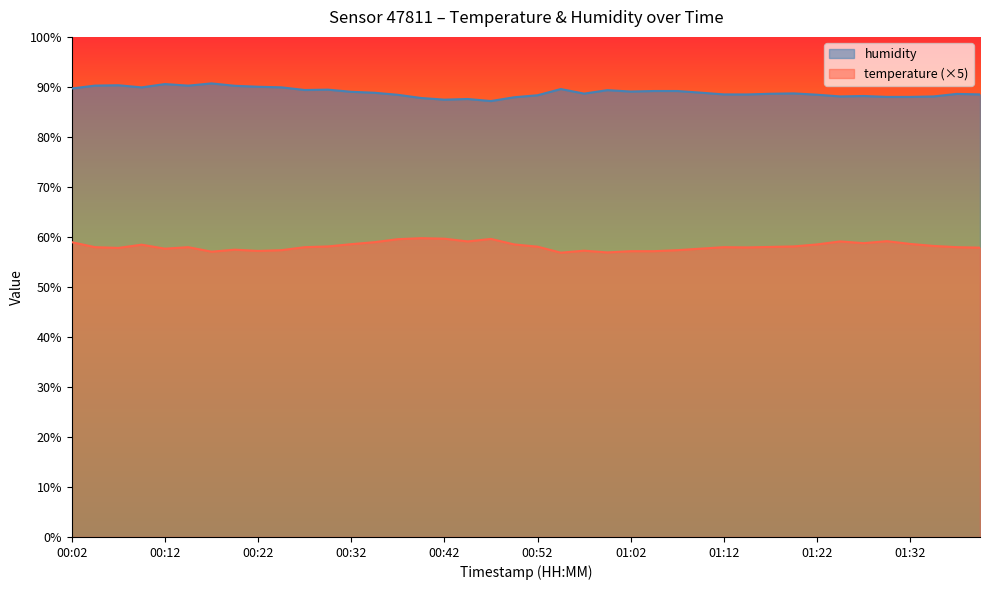

Read the temperature value at 00:47.

59.6